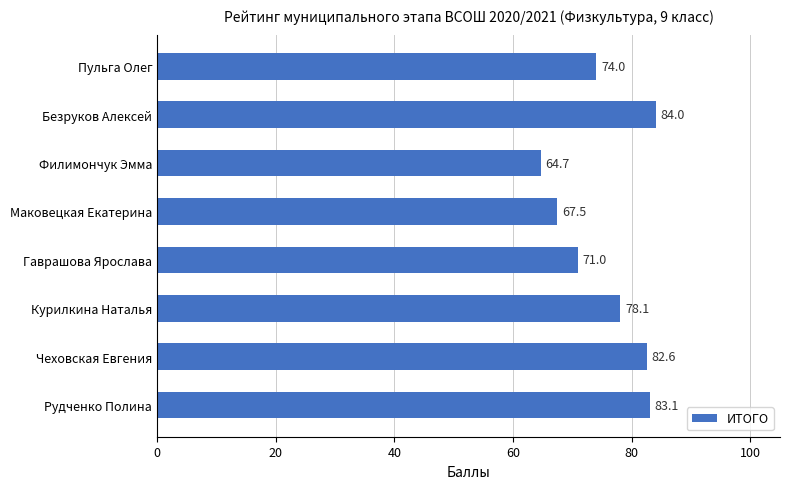

Rank the categories by value from highest to lowest.

Безруков Алексей, Рудченко Полина, Чеховская Евгения, Курилкина Наталья, Пульга Олег, Гаврашова Ярослава, Маковецкая Екатерина, Филимончук Эмма